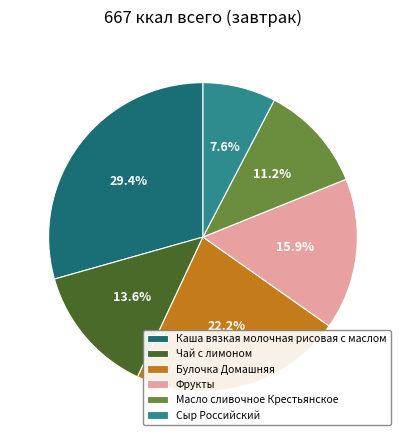

Which slice is the smallest?

Сыр Российский